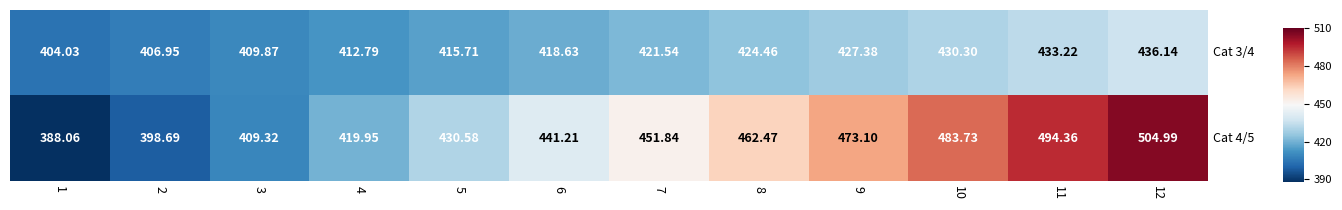

What is the total value across all series at 10?

914.0